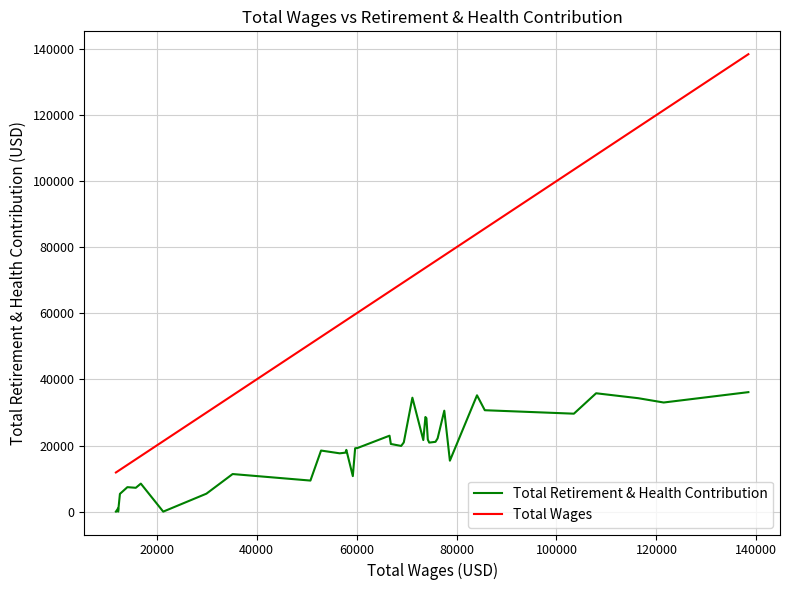

What are all the series names shown in the legend?

Total Retirement & Health Contribution, Total Wages